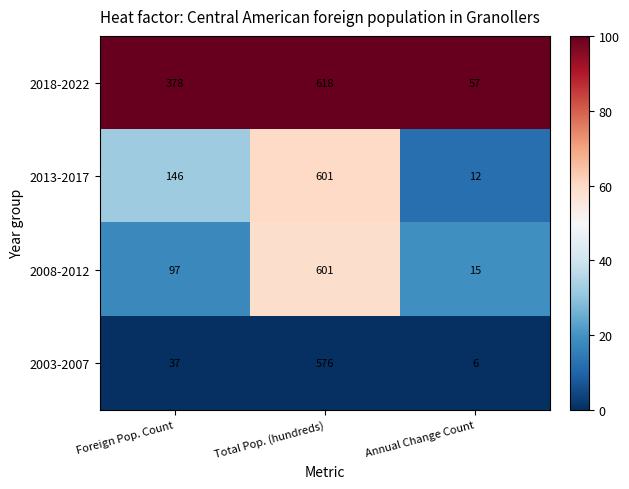

The value of 2003-2007 at Foreign Pop. Count is 64. True or false?

False